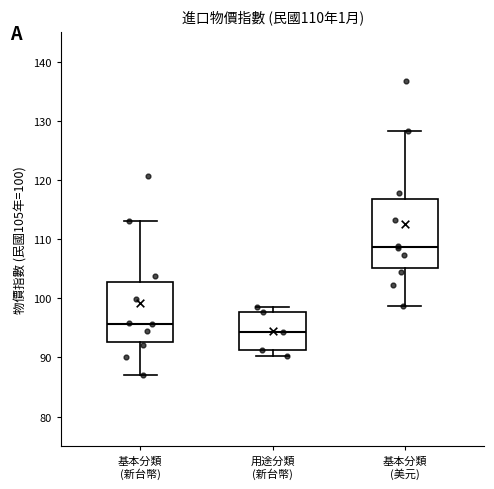

Which box has the highest median line?

基本分類 (美元)